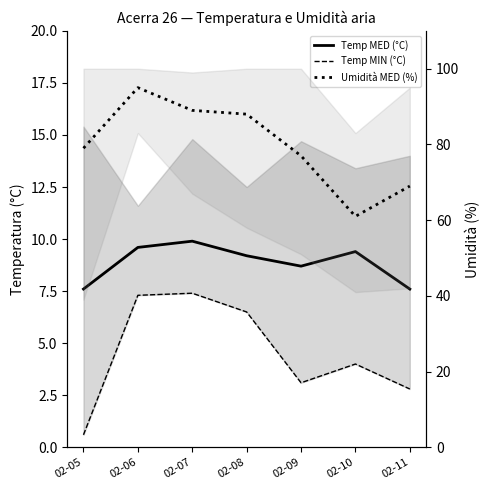

Which series has the largest total across all categories?

Umidità MED (%)